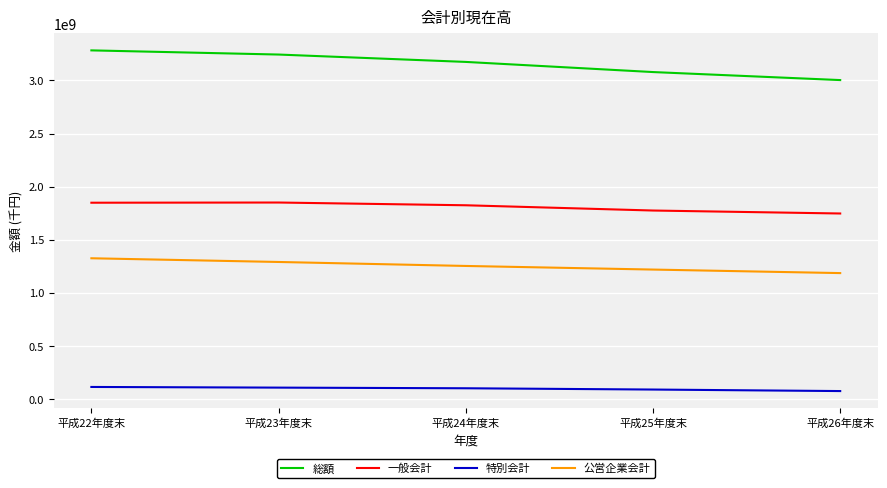

True or false: 公営企業会計 and 総額 cross at least once.

False